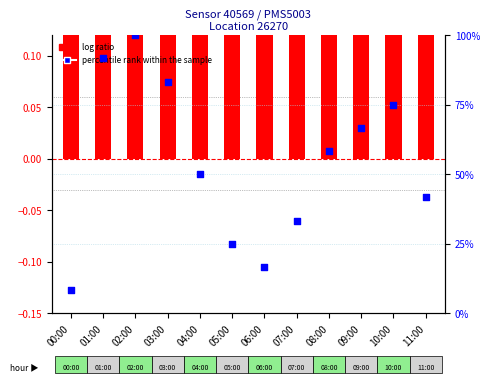

Which series contains the highest Y value?

percentile rank within the sample